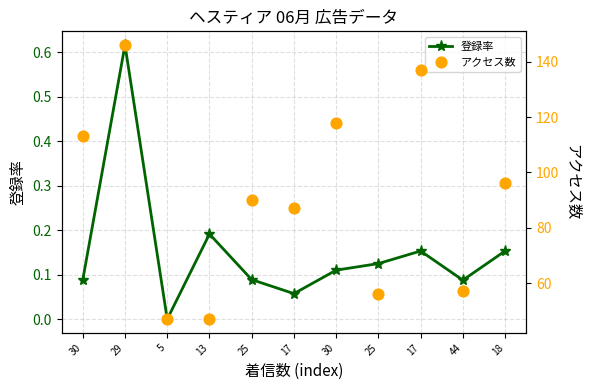

Which series reaches the maximum Y coordinate?

アクセス数